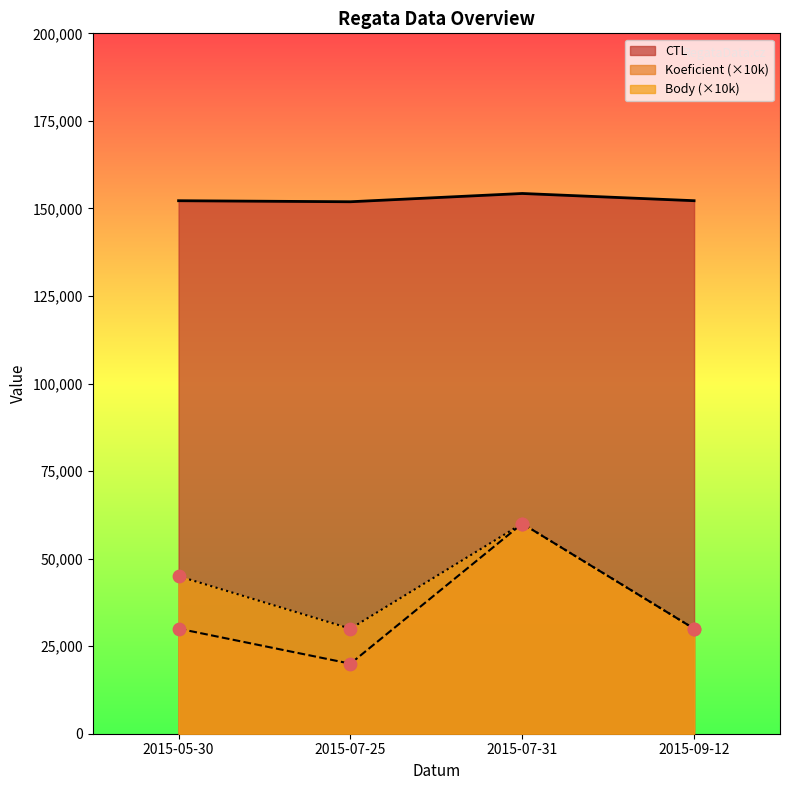

Which series has the largest total across all categories?

CTL